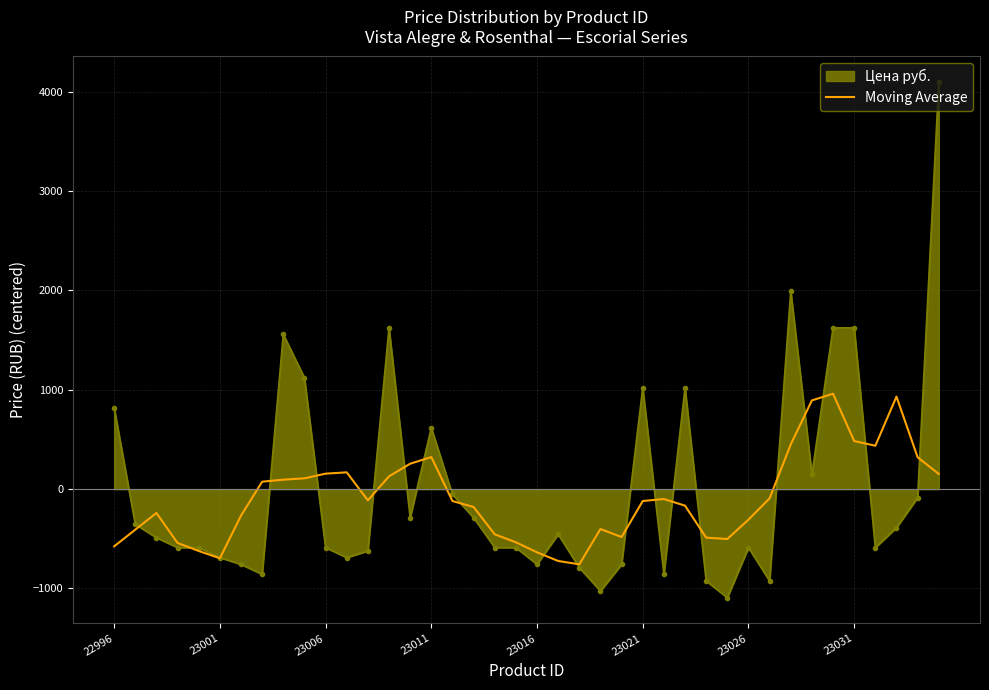

Which series has the largest range (max minus min)?

Цена руб.